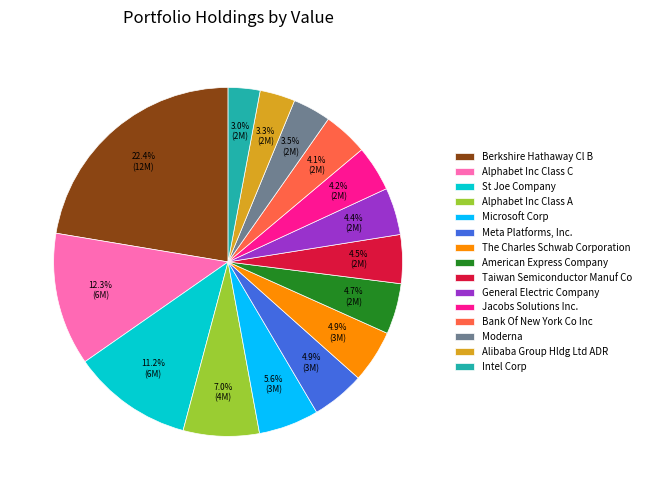

Approximately how many times larger is the value at Alphabet Inc Class C compared to Meta Platforms, Inc.?

2.5